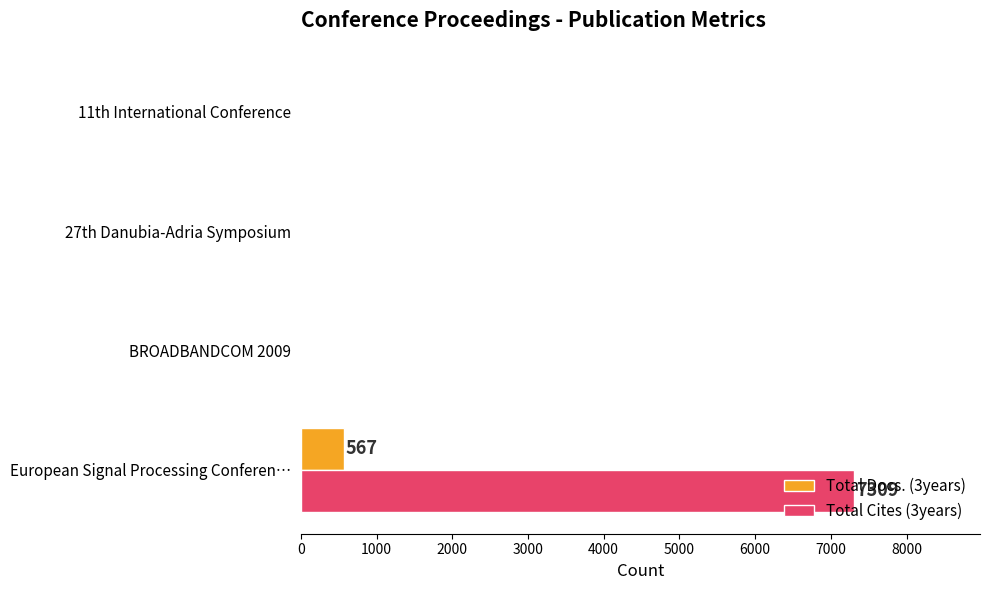

The Total Docs. (3years) series shows 308 at BROADBANDCOM 2009. True or false?

False